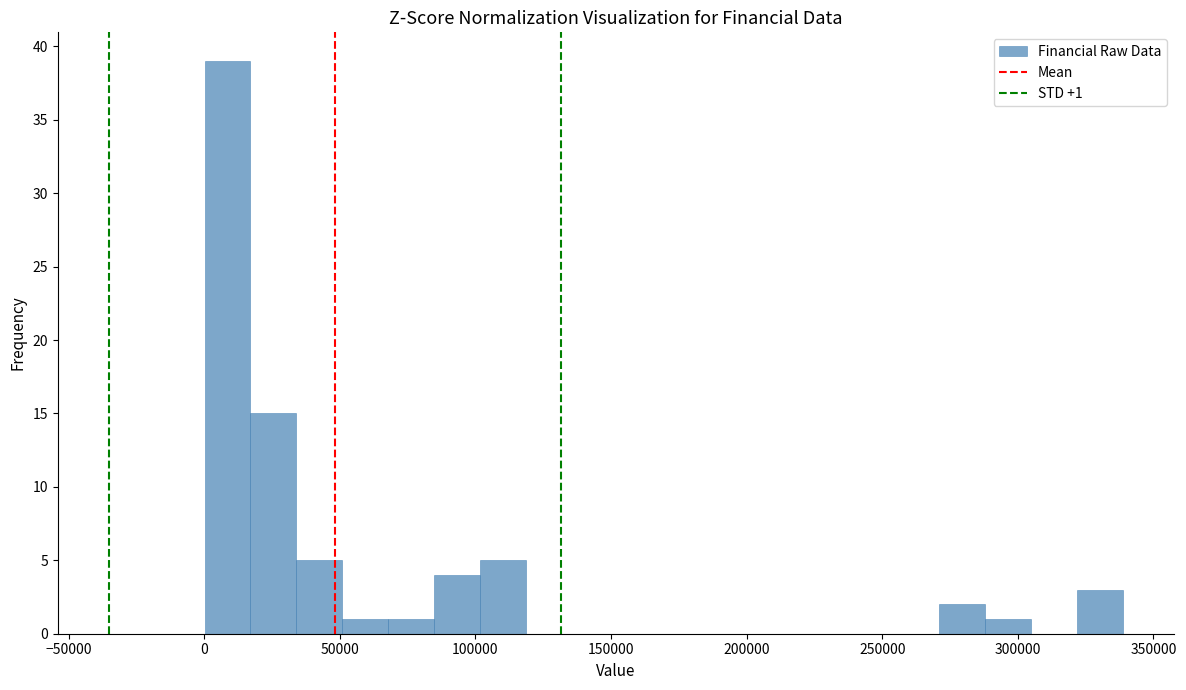

Around what value on the x-axis is the tallest bar? Give the approximate position of its centre, as read against the axis.

10000